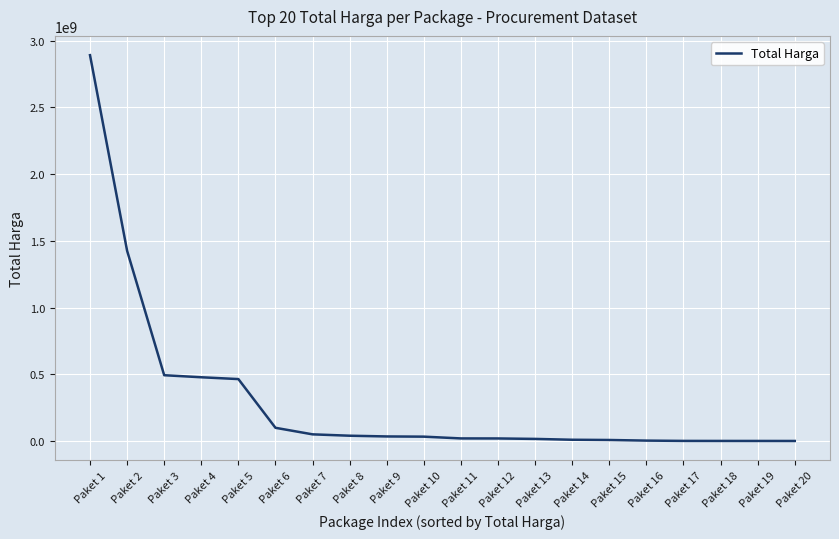

True or false: the data shows 34000000 at Paket 9.

True